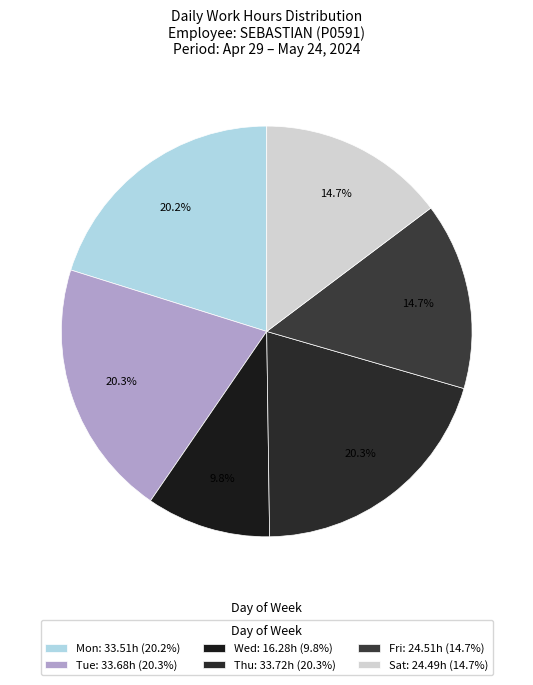

What is the smallest slice in the pie chart?

Wed: 16.28h (9.8%)